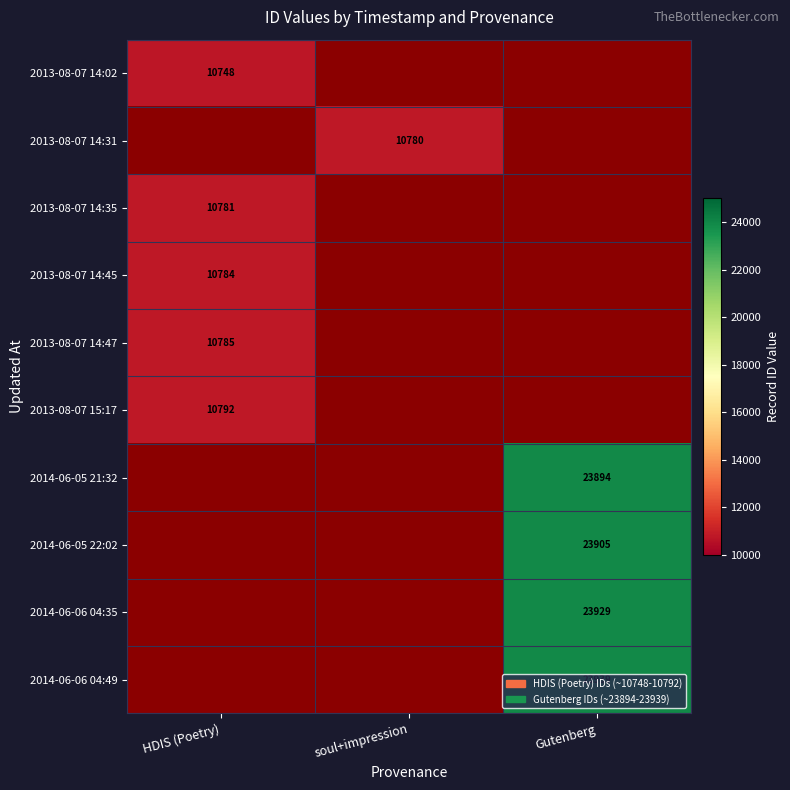

At which category does the chart reach its minimum across all series?

HDIS (Poetry)